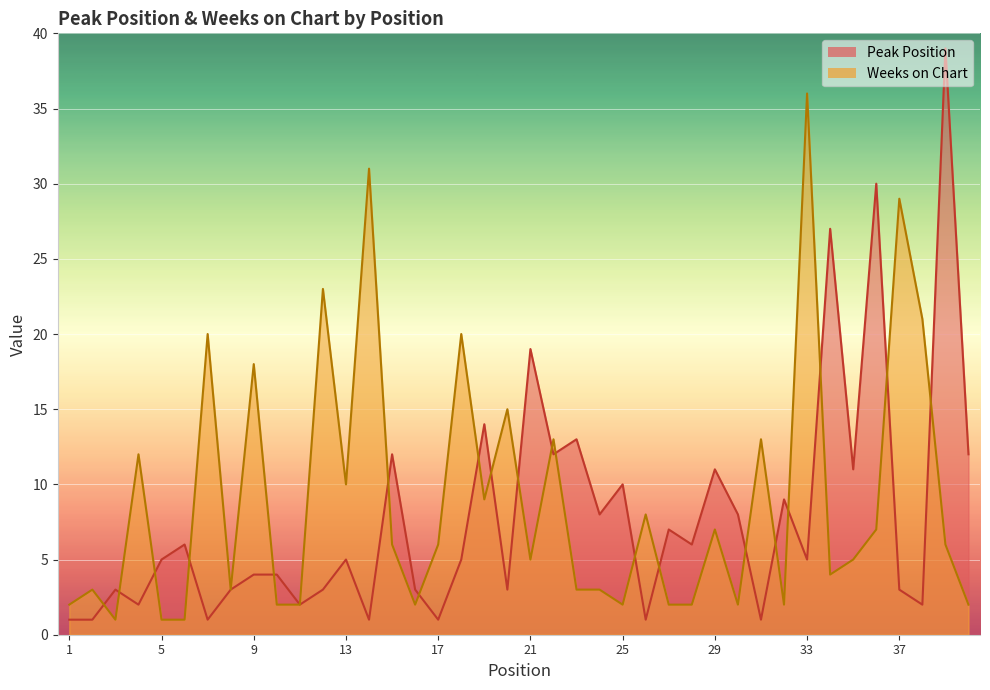

Reading left to right, what are all the values shown in this chart?

Peak Position: 1=1	2=1	3=3	4=2	5=5	6=6	7=1	8=3	9=4	10=4	11=2	12=3	13=5	14=1	15=12	16=3	17=1	18=5	19=14	20=3	21=19	22=12	23=13	24=8	25=10	26=1	27=7	28=6	29=11	30=8	31=1	32=9	33=5	34=27	35=11	36=30	37=3	38=2	39=39	40=12
Weeks on Chart: 1=2	2=3	3=1	4=12	5=1	6=1	7=20	8=3	9=18	10=2	11=2	12=23	13=10	14=31	15=6	16=2	17=6	18=20	19=9	20=15	21=5	22=13	23=3	24=3	25=2	26=8	27=2	28=2	29=7	30=2	31=13	32=2	33=36	34=4	35=5	36=7	37=29	38=21	39=6	40=2